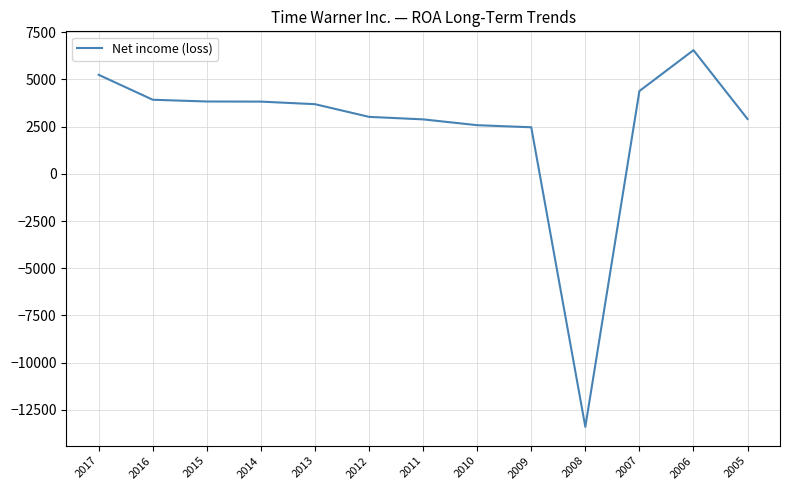

Is this an area chart (filled region under the line)?

No